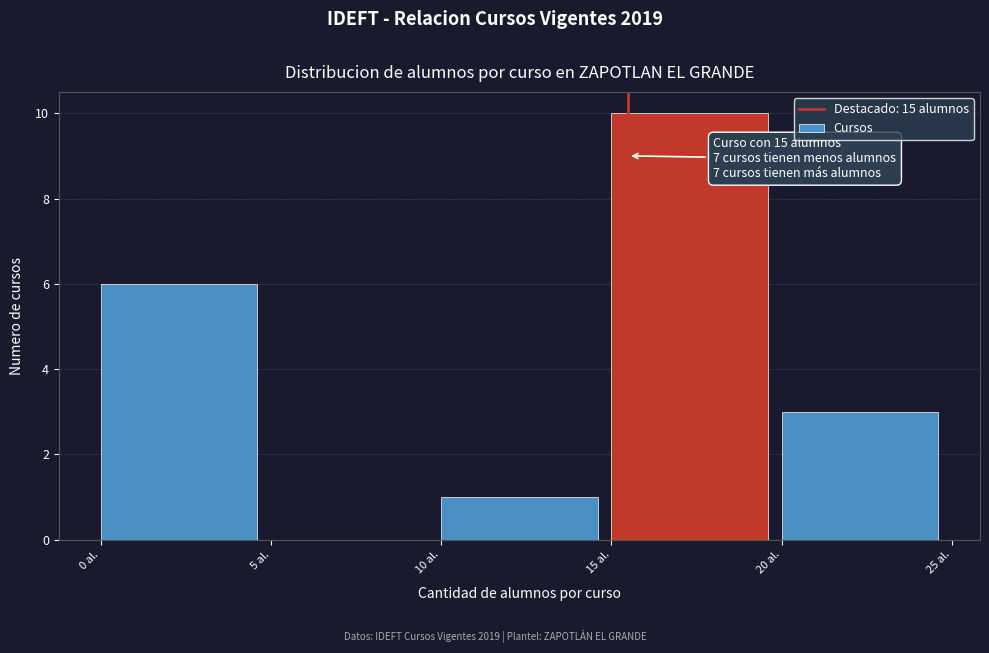

Which range on the x-axis has the tallest bar?

15 to 20